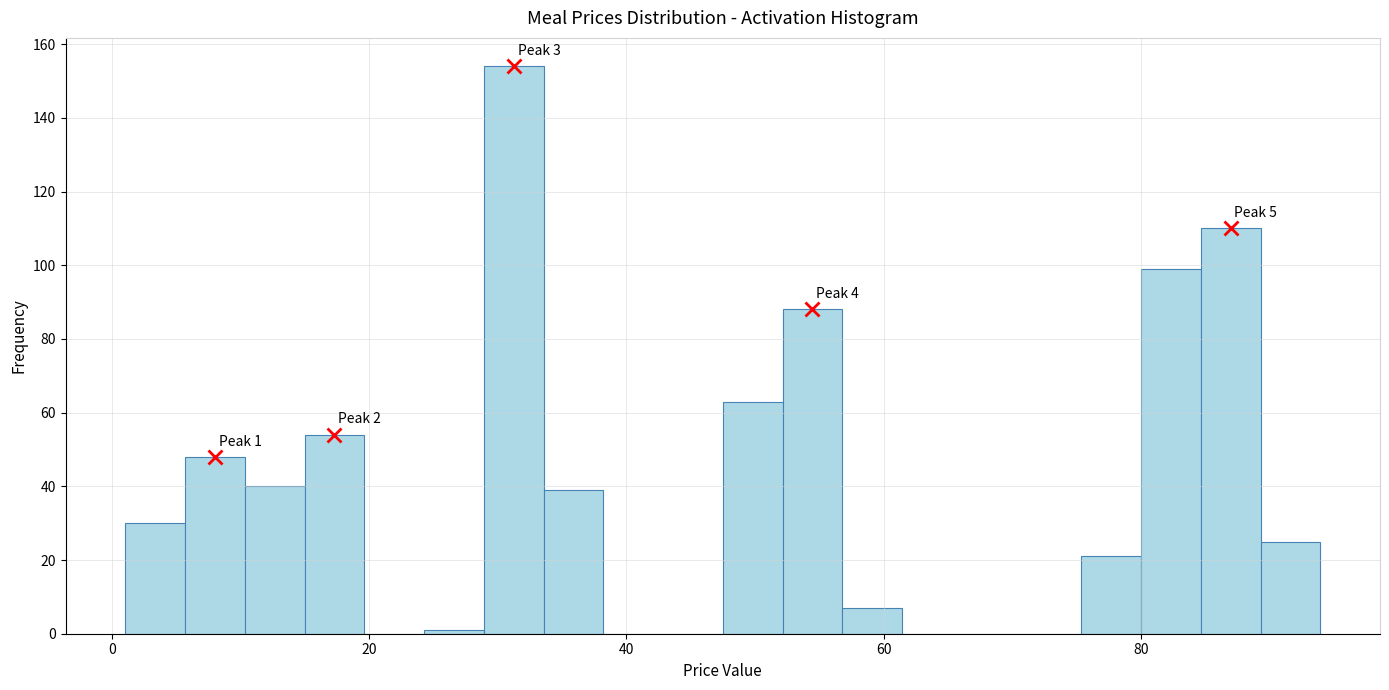

Around what value on the x-axis is the tallest bar? Give the approximate position of its centre, as read against the axis.

32